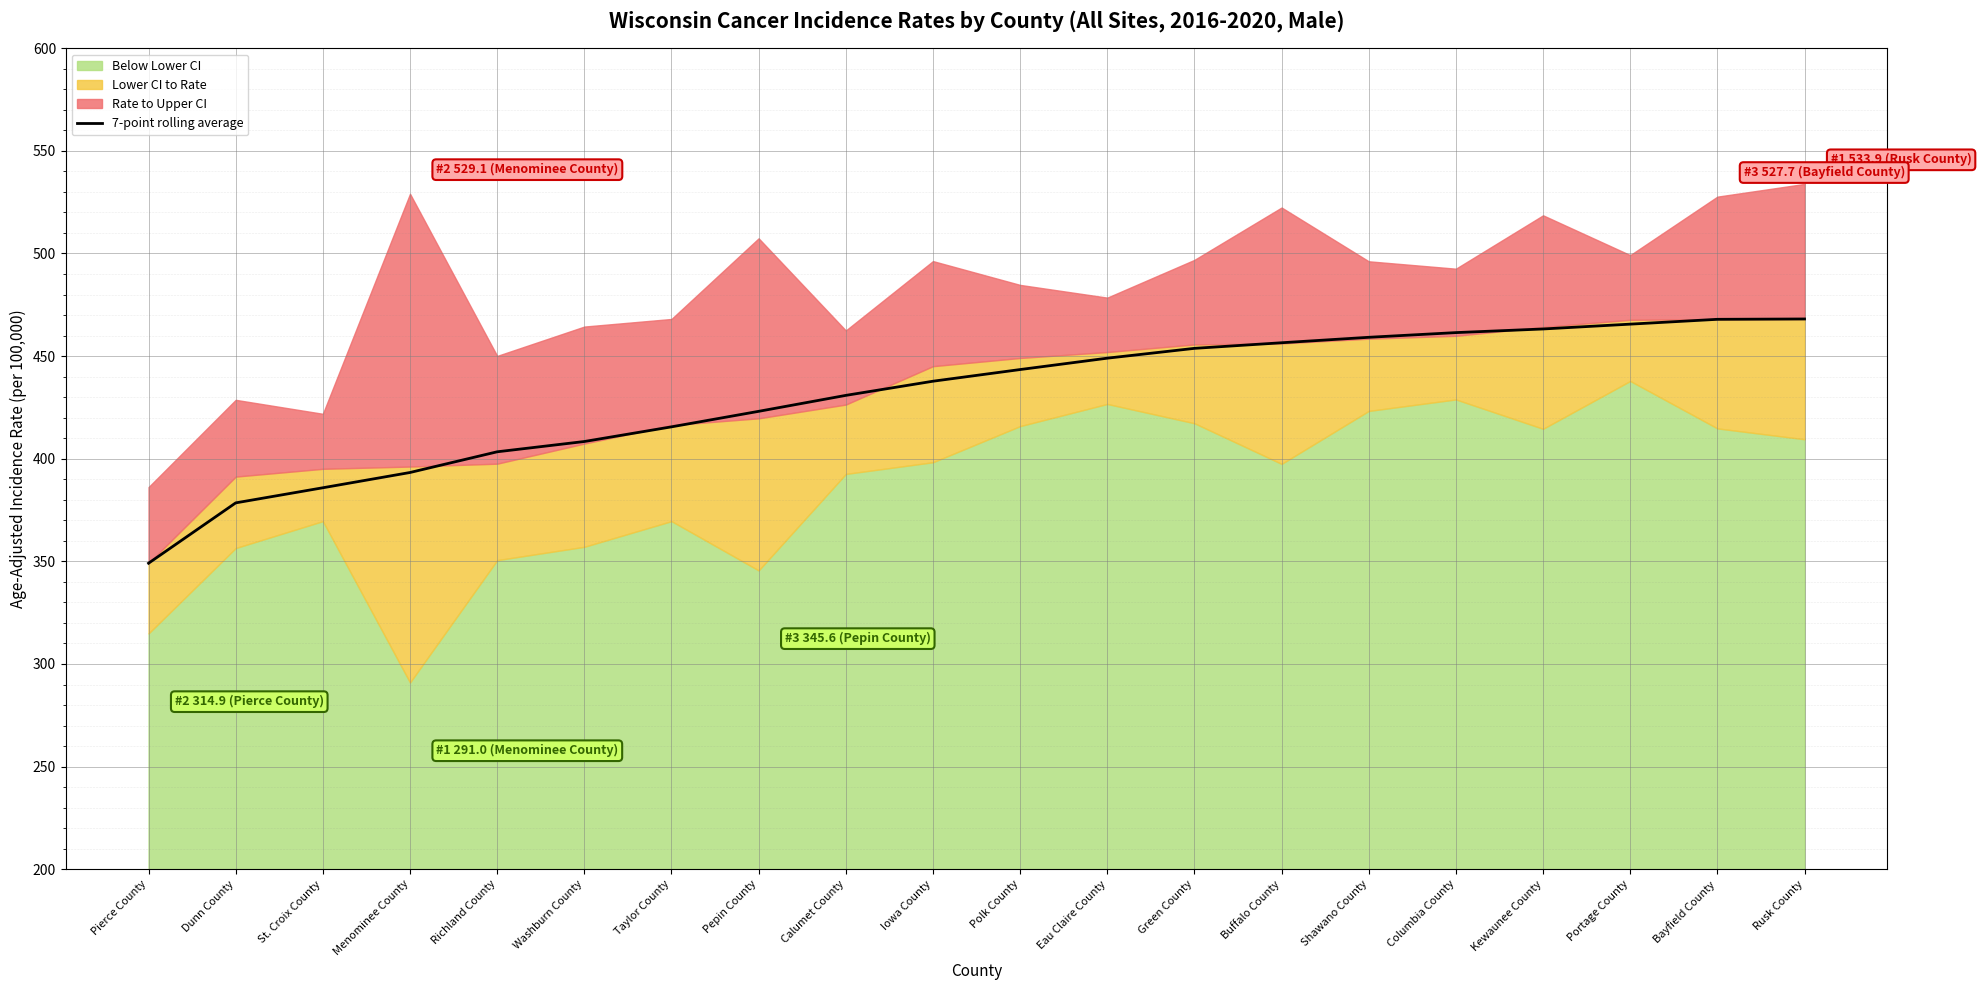

What is the sum of all values?

8614.1